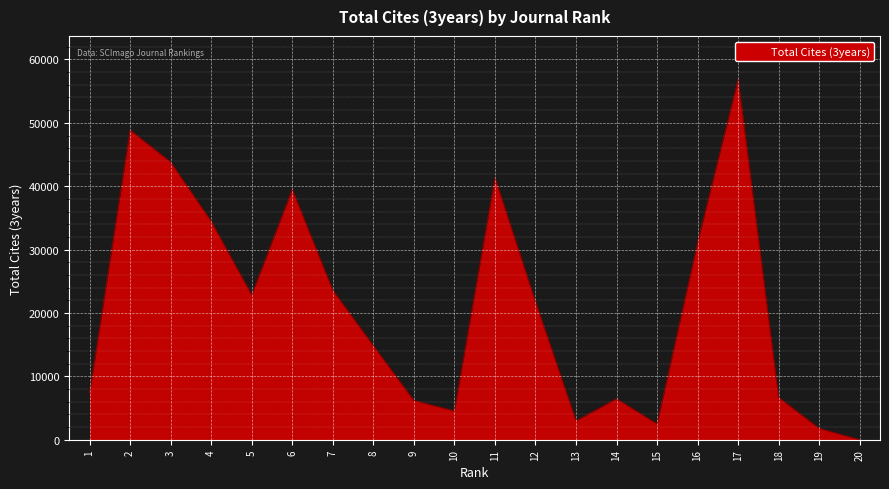

What is the difference between the values at 19 and 6?

37702